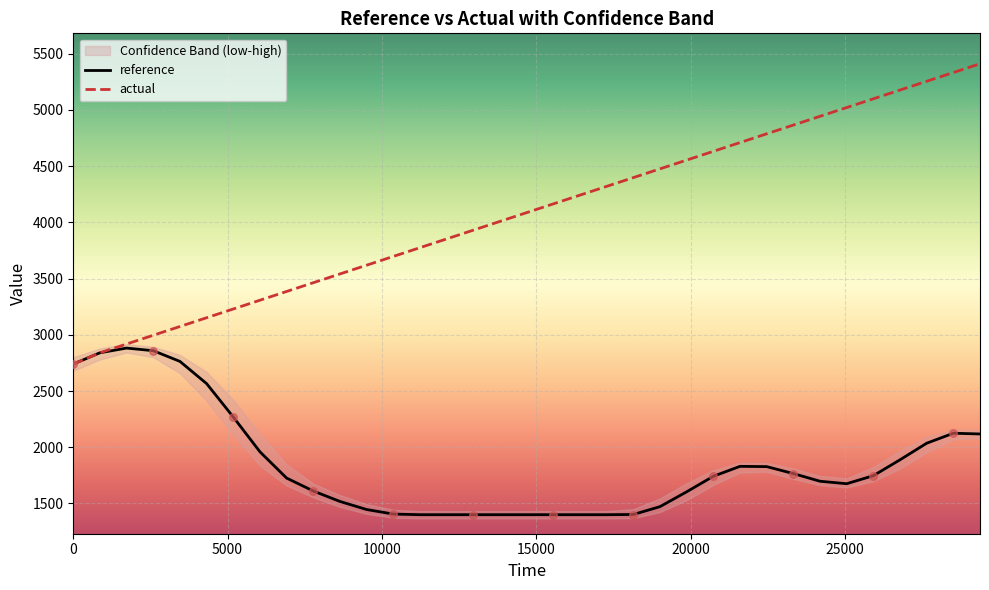

What is the maximum value for actual?

5410.9